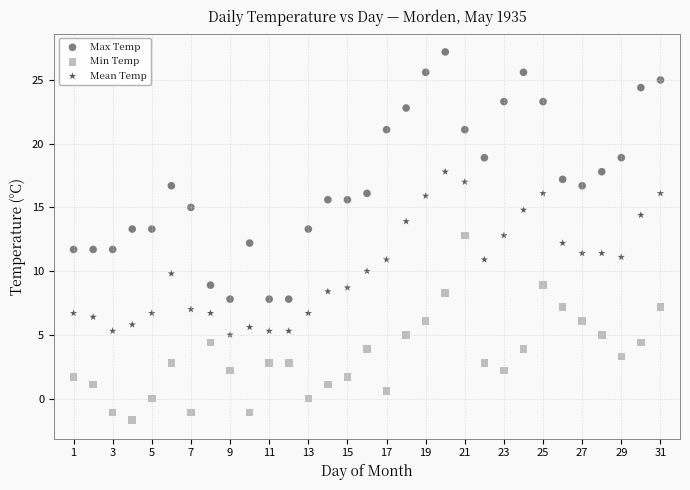

Which series contains the lowest Y value?

Min Temp